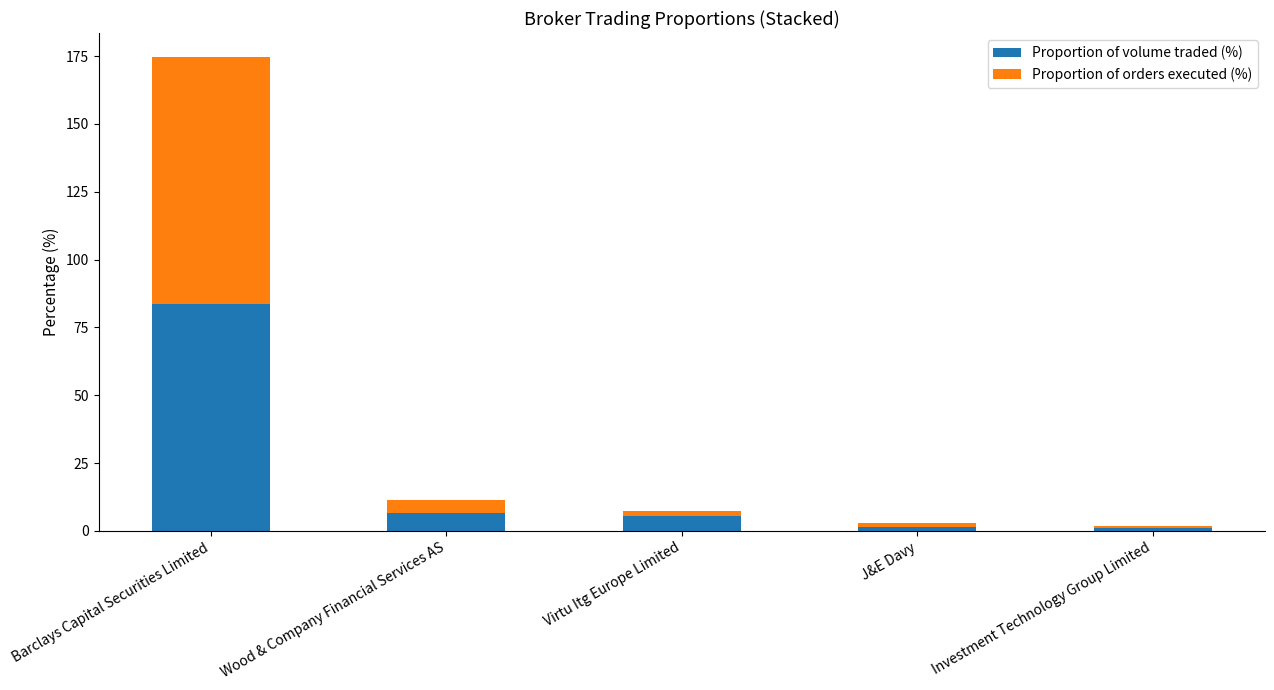

What is the difference between the maximum and minimum values in the Proportion of volume traded (%) series?

82.7